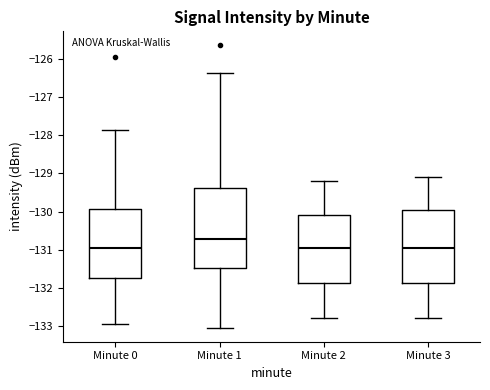

Reading left to right, read every box against the y-axis: the position of its median line, the range the box covers, and the ends of its whiskers. The values are not printed on the chart, so give them approximately, as read against the axis.

Minute 0: median -131.0, box -131.8 to -129.9, whiskers -132.9 to -127.9
Minute 1: median -130.7, box -131.5 to -129.4, whiskers -133.0 to -126.4
Minute 2: median -130.9, box -131.9 to -130.1, whiskers -132.8 to -129.2
Minute 3: median -130.9, box -131.9 to -129.9, whiskers -132.8 to -129.1